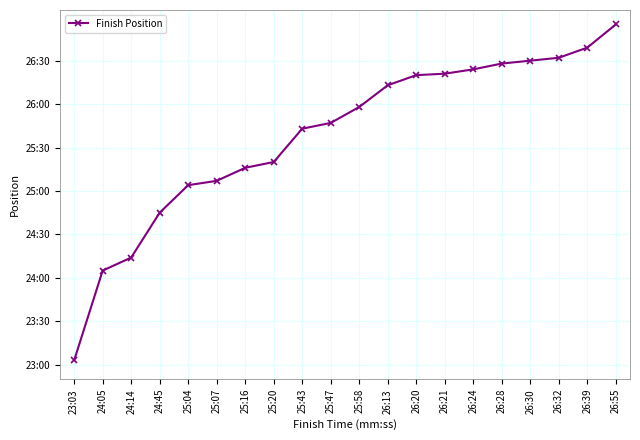

Does the chart have visible grid lines?

Yes